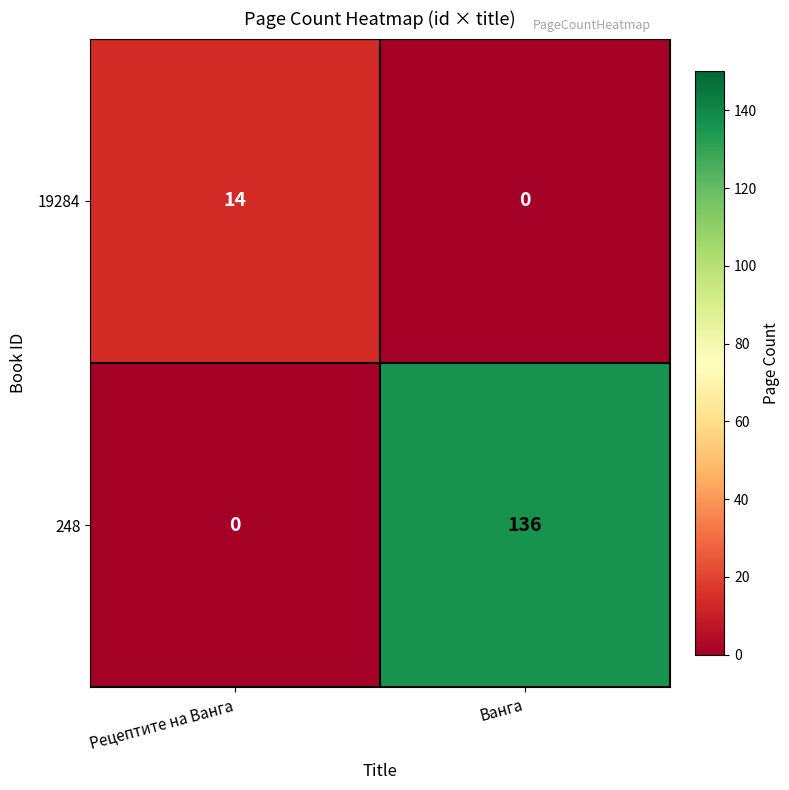

List the series in order of their overall mean, highest first.

248, 19284